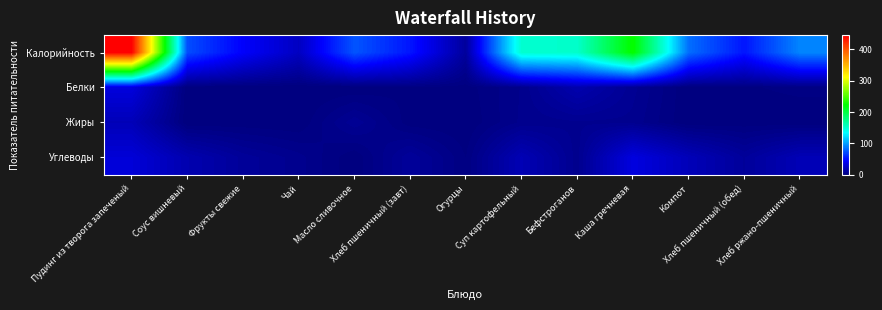

At which category is the sum across all series the highest?

Пудинг из творога запеченый